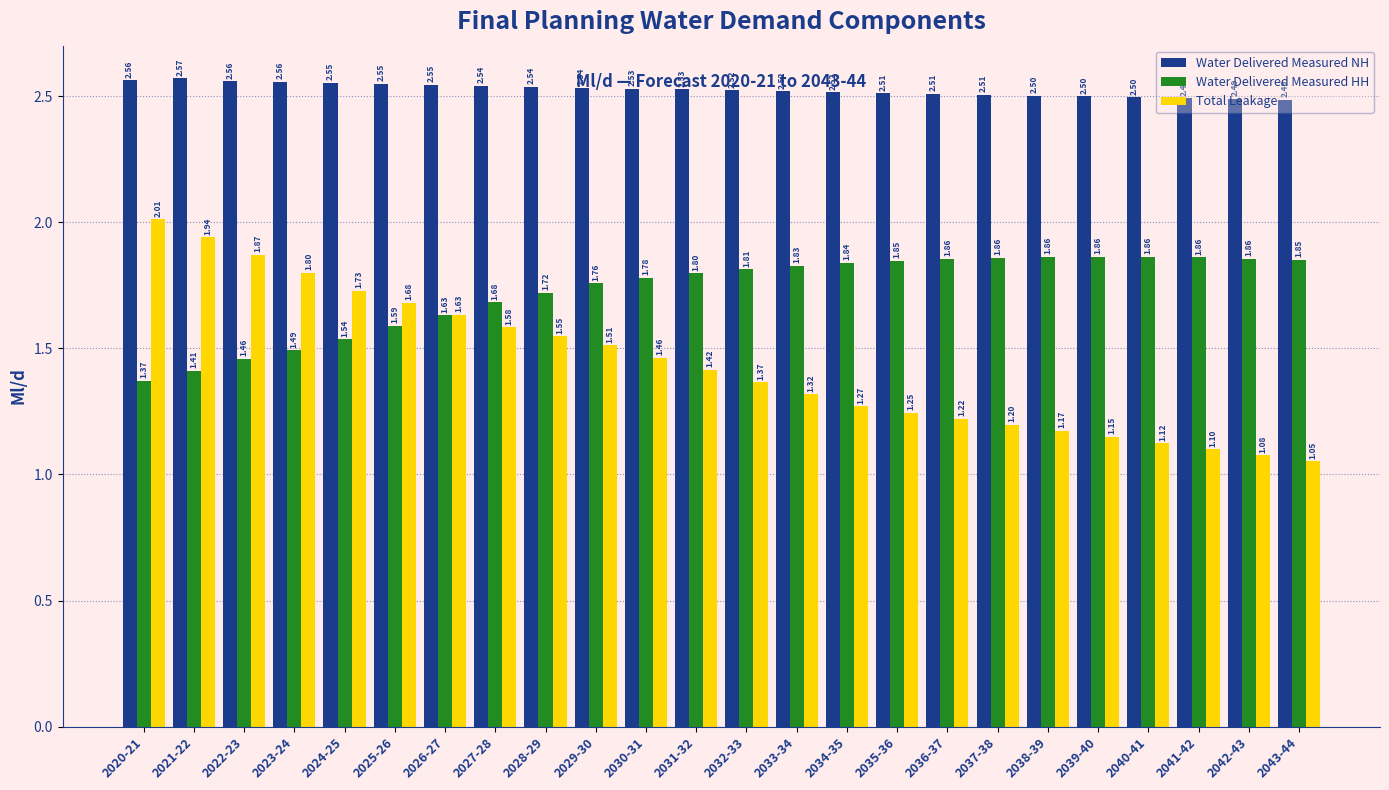

Is the value of Water Delivered Measured HH at 2021-22 greater than the value of Total Leakage at 2042-43?

Yes